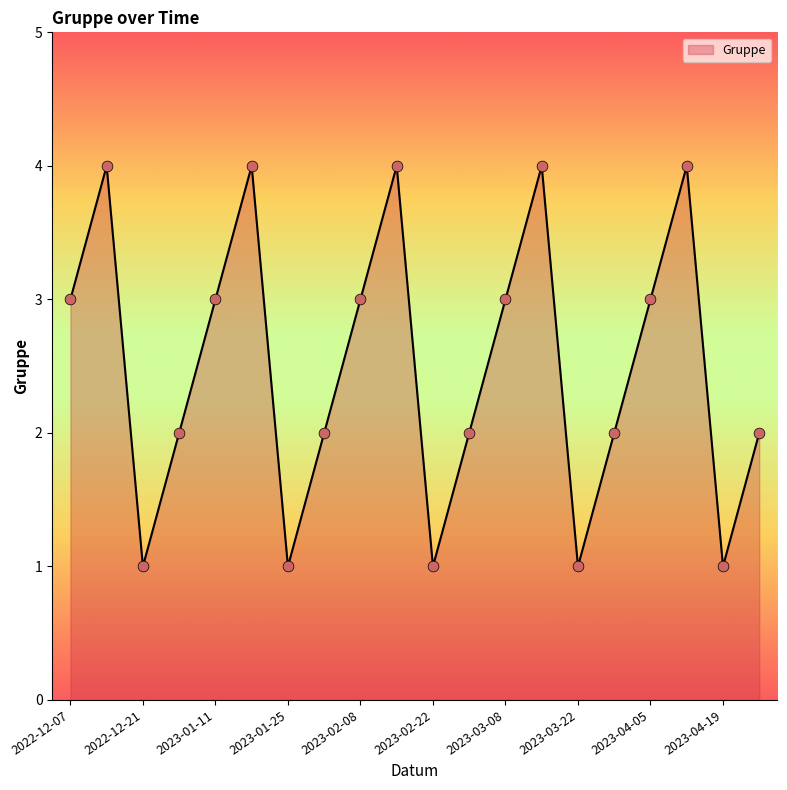

What is the maximum value shown in the chart?

4